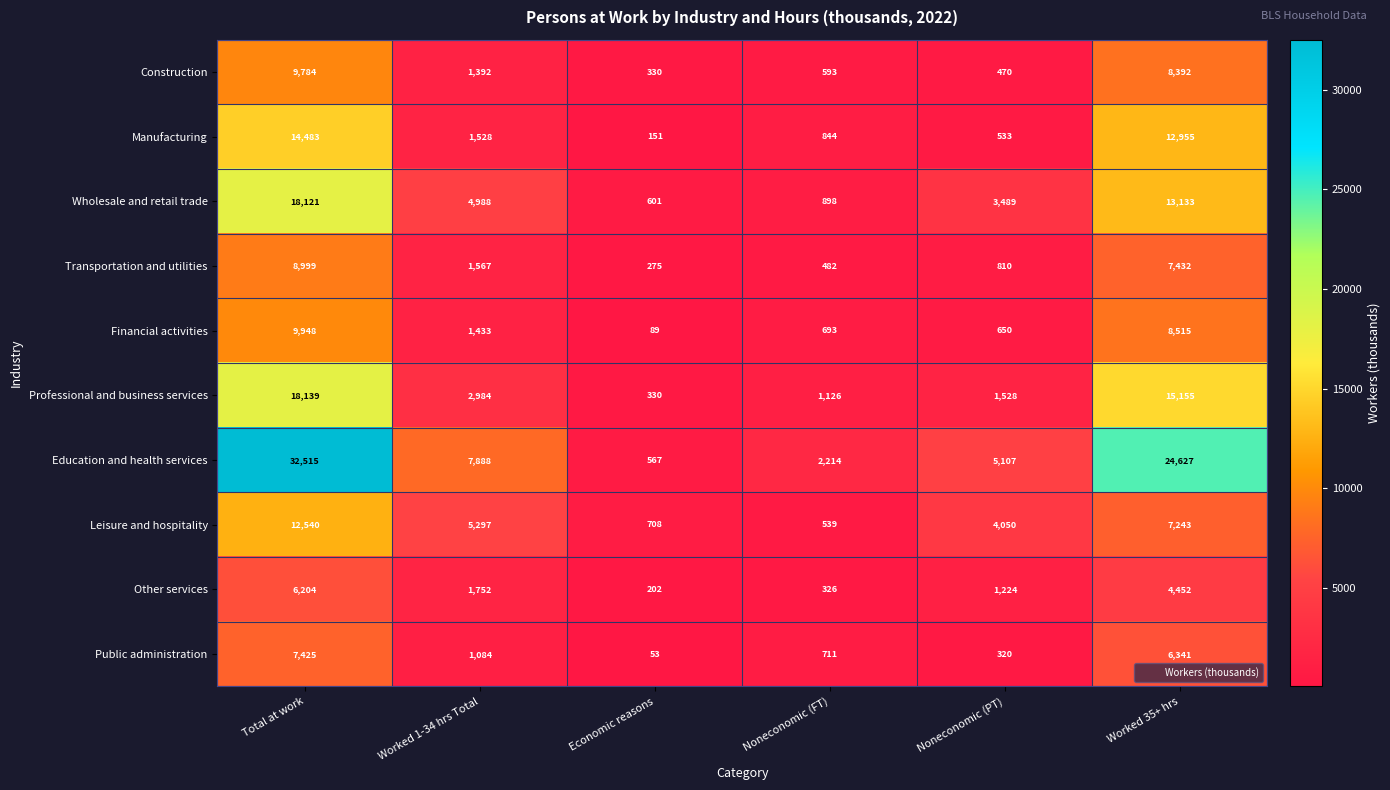

At which category does the chart reach its minimum across all series?

Economic reasons